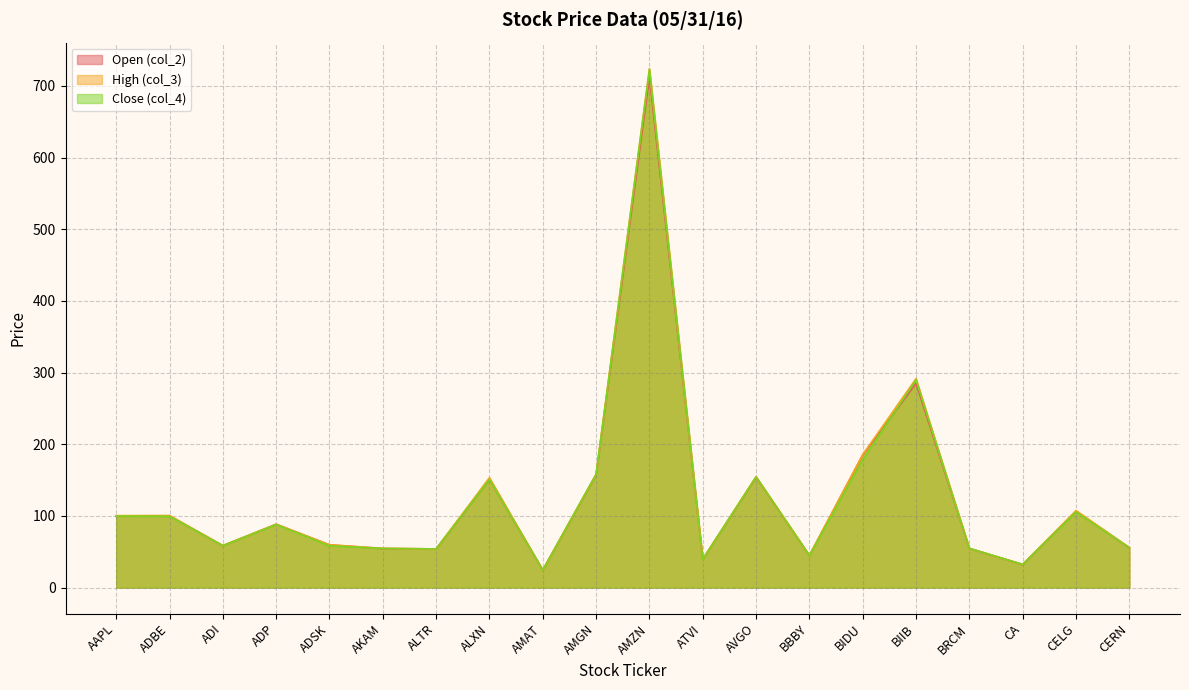

At which category does col_4 reach its first local peak?

ADP